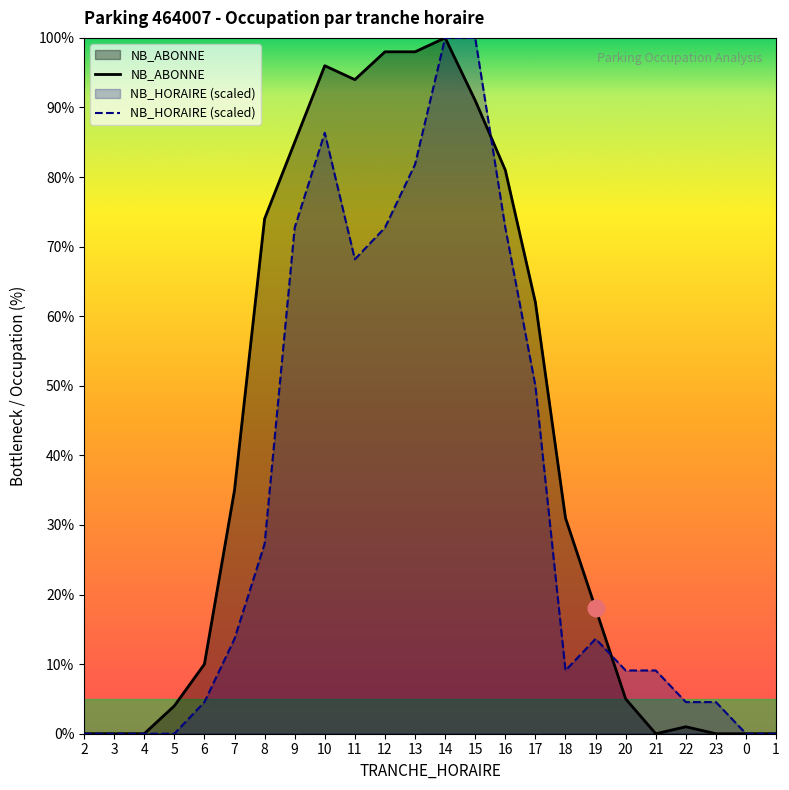

What are all the series names shown in the legend?

NB_ABONNE, NB_HORAIRE